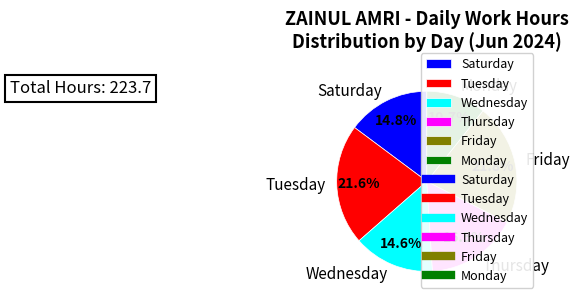

What is the ratio of the value at Tuesday to the value at Saturday?

1.5